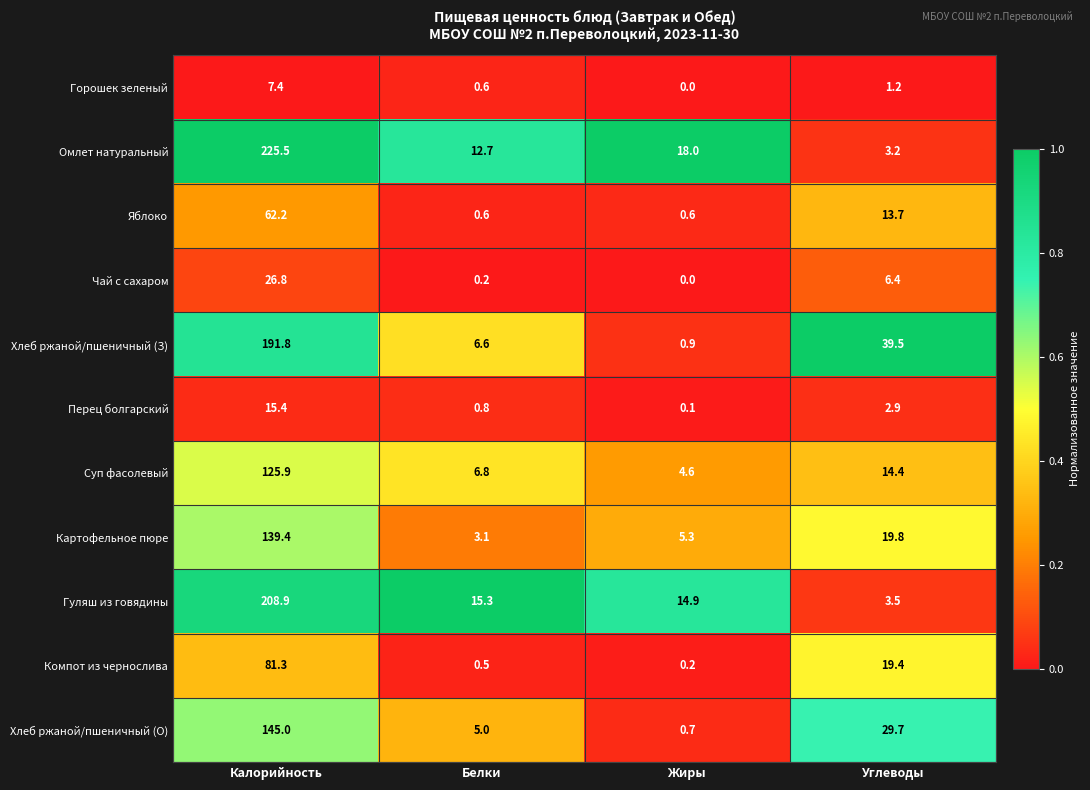

At which category does the chart reach its minimum across all series?

Жиры